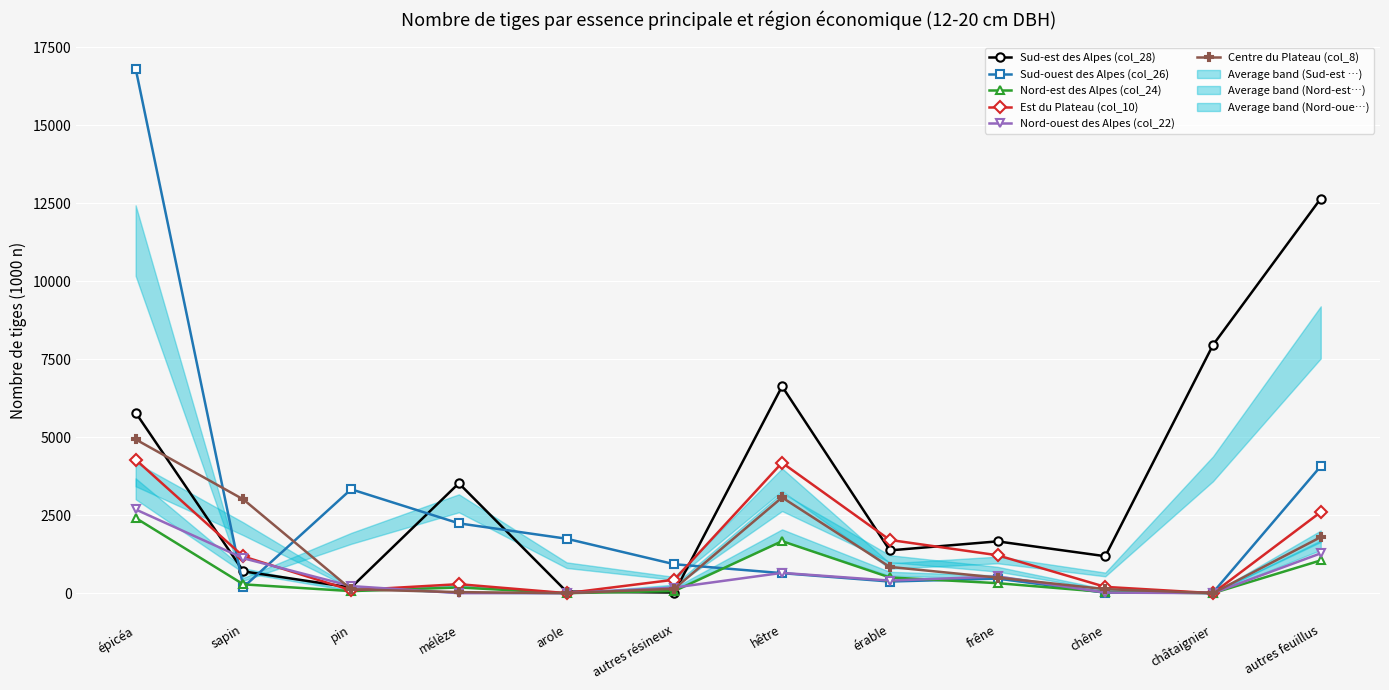

Which series has the largest range (max minus min)?

Sud-ouest des Alpes (col_26)